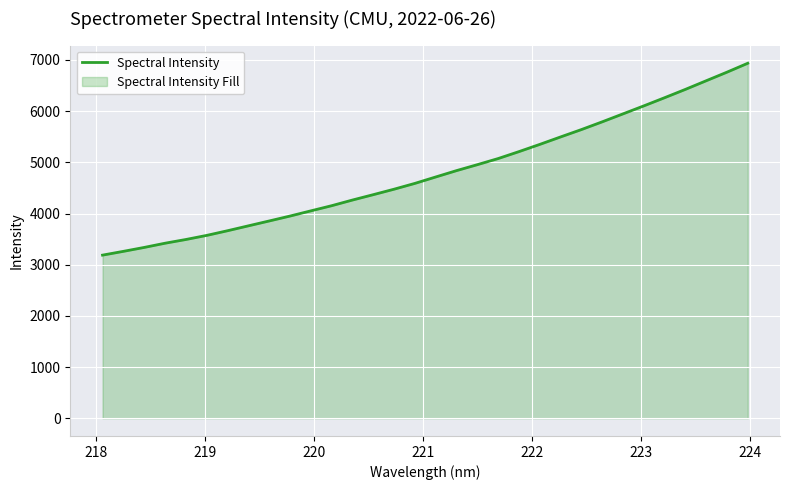

What is the smallest value displayed?

3186.7